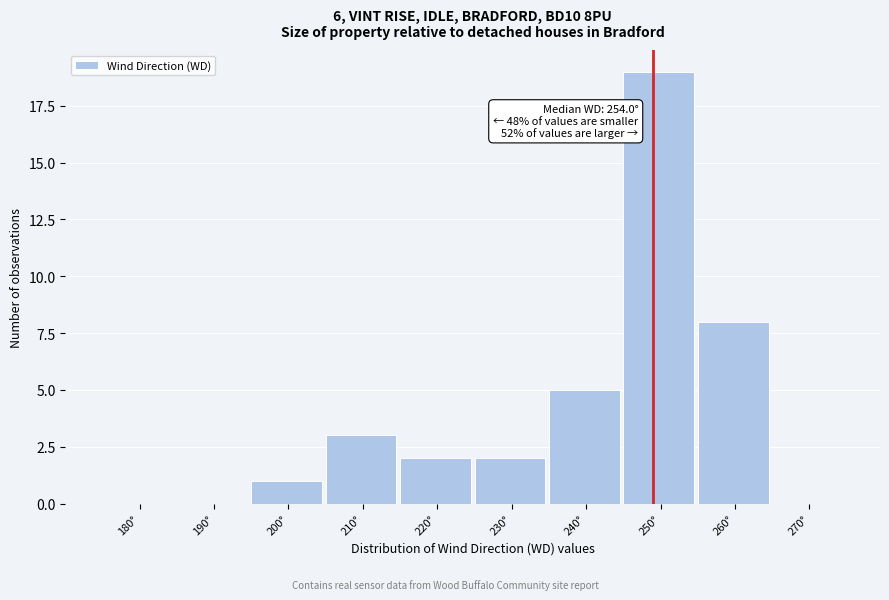

Reading left to right, transcribe all the data shown in this chart.

180°=0	190°=0	200°=1	210°=3	220°=2	230°=2	240°=5	250°=19	260°=8	270°=0